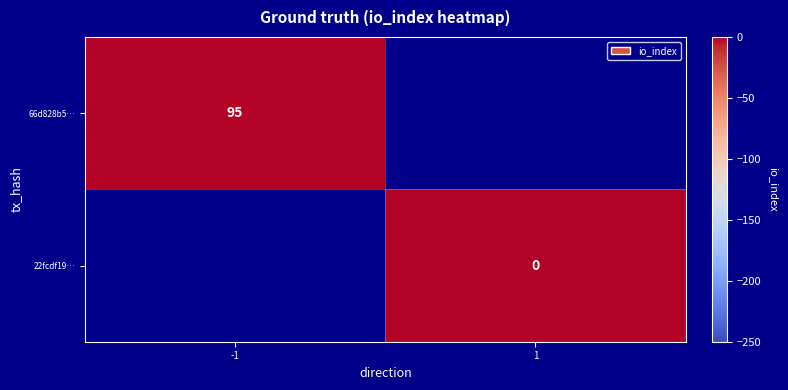

Count the number of categories in the chart.

2